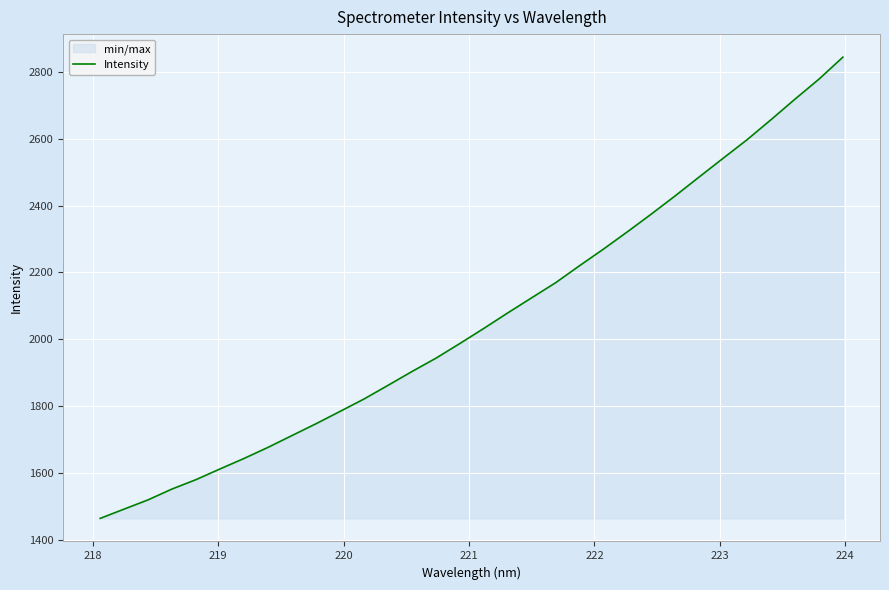

What is the difference between the maximum and minimum values?

1379.7